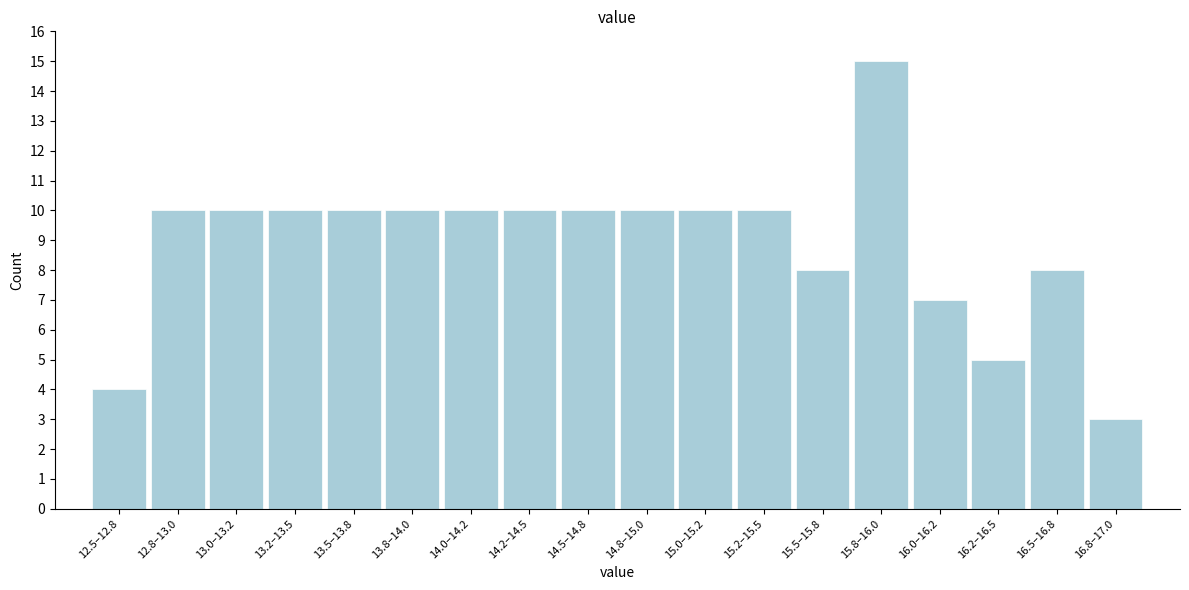

Reading right to left, list all the values displayed in this chart.

3	8	5	7	15	8	10	10	10	10	10	10	10	10	10	10	10	4